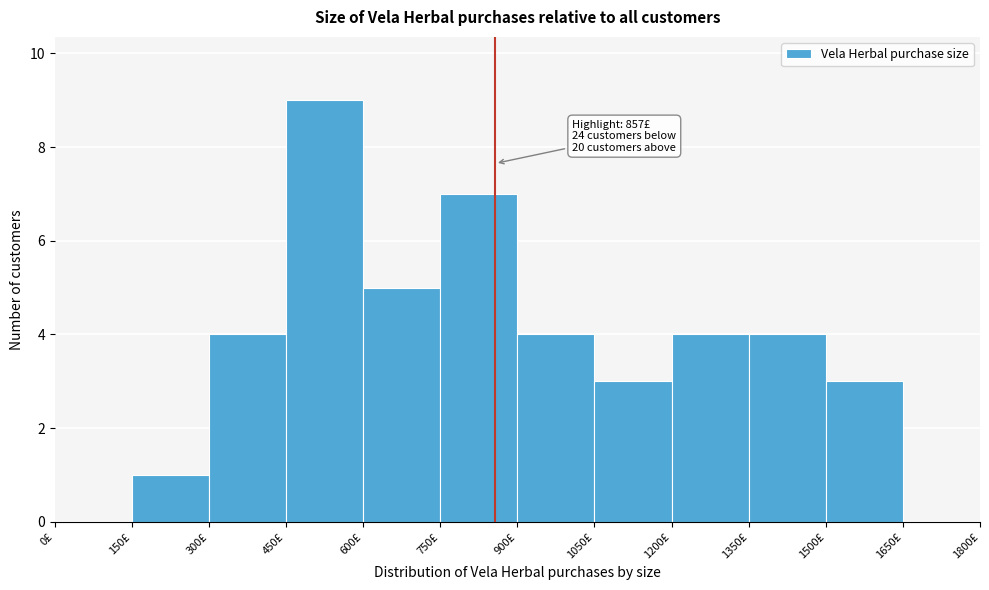

Over which range of the x-axis is the bar tallest?

450 to 600